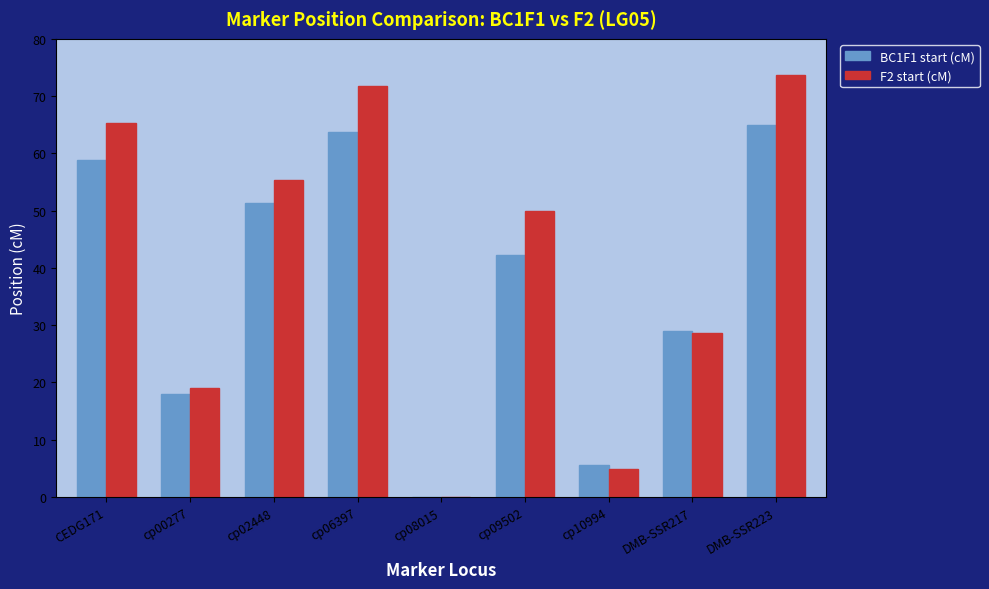

Between CEDG171 and cp10994, which series saw the biggest shift?

F2 start (cM)